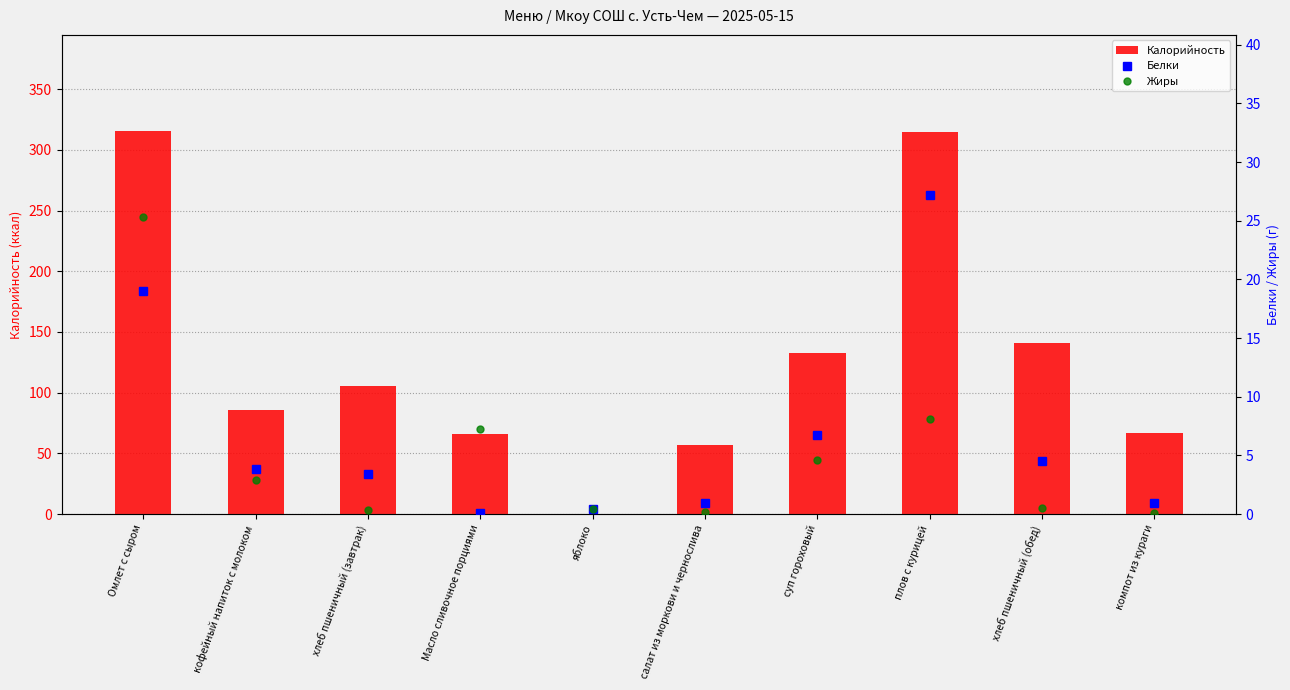

What are all the series names shown in the legend?

Калорийность, Белки, Жиры